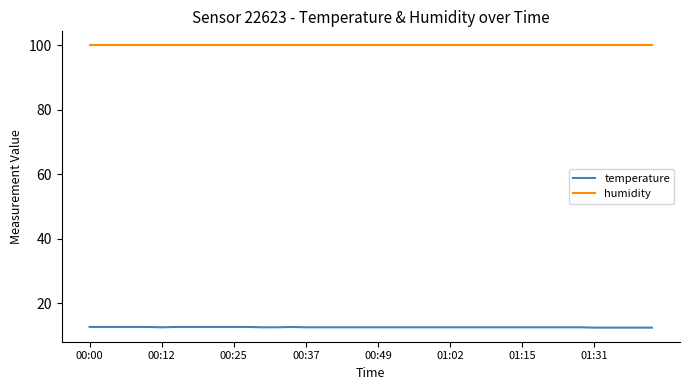

Which series has the largest total across all categories?

humidity